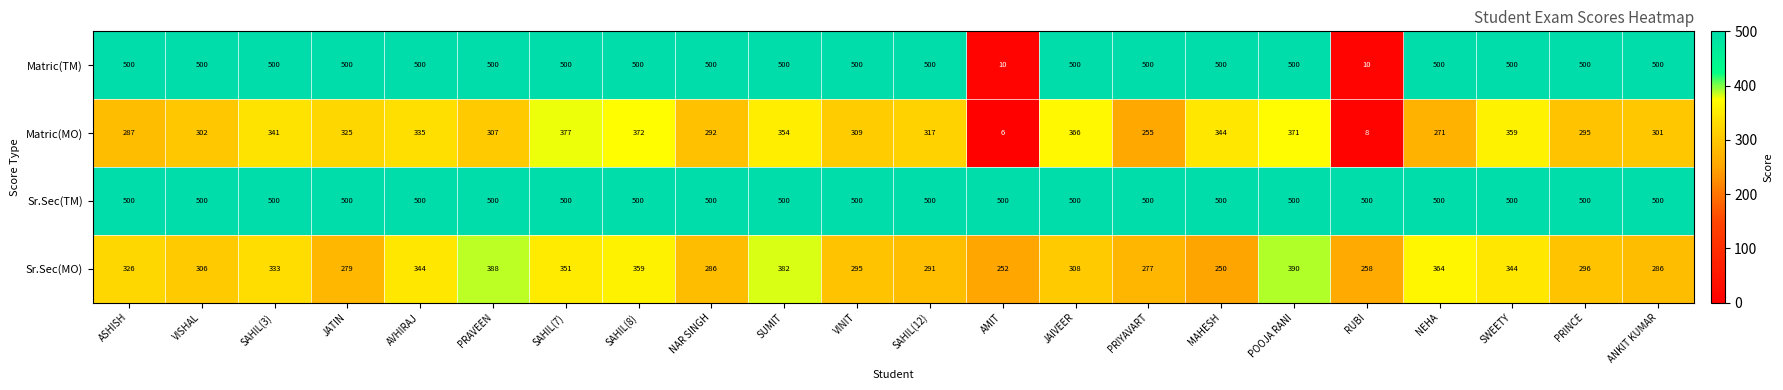

What is the lowest value of the Matric(MO) series?

6